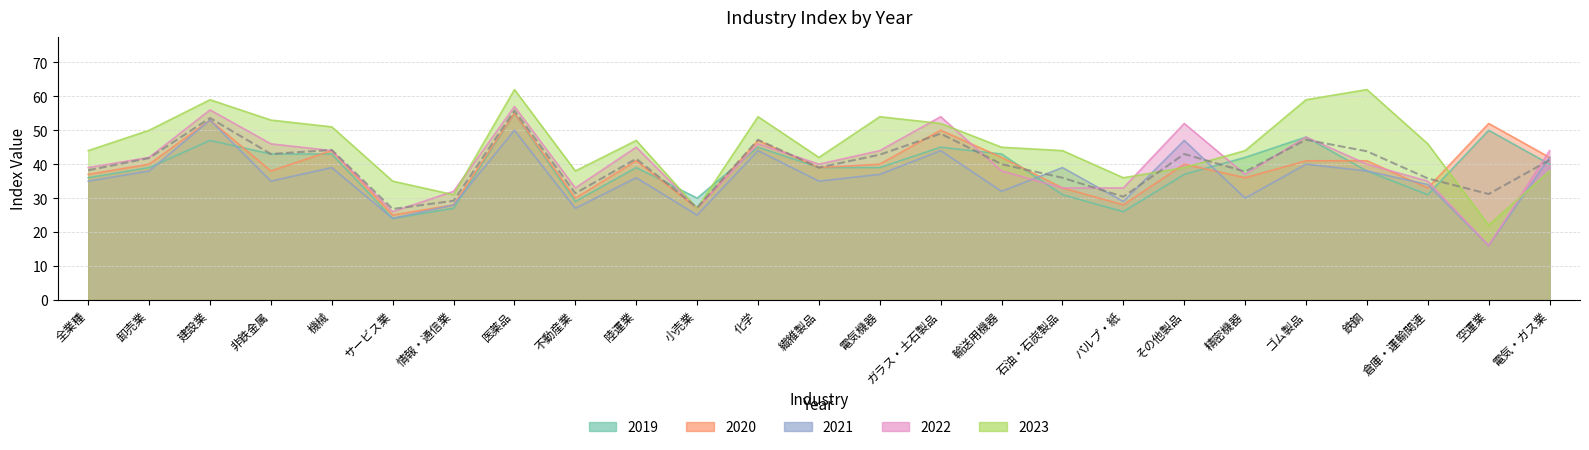

Is it true that 2022 equals 14 at ガラス・土石製品?

False